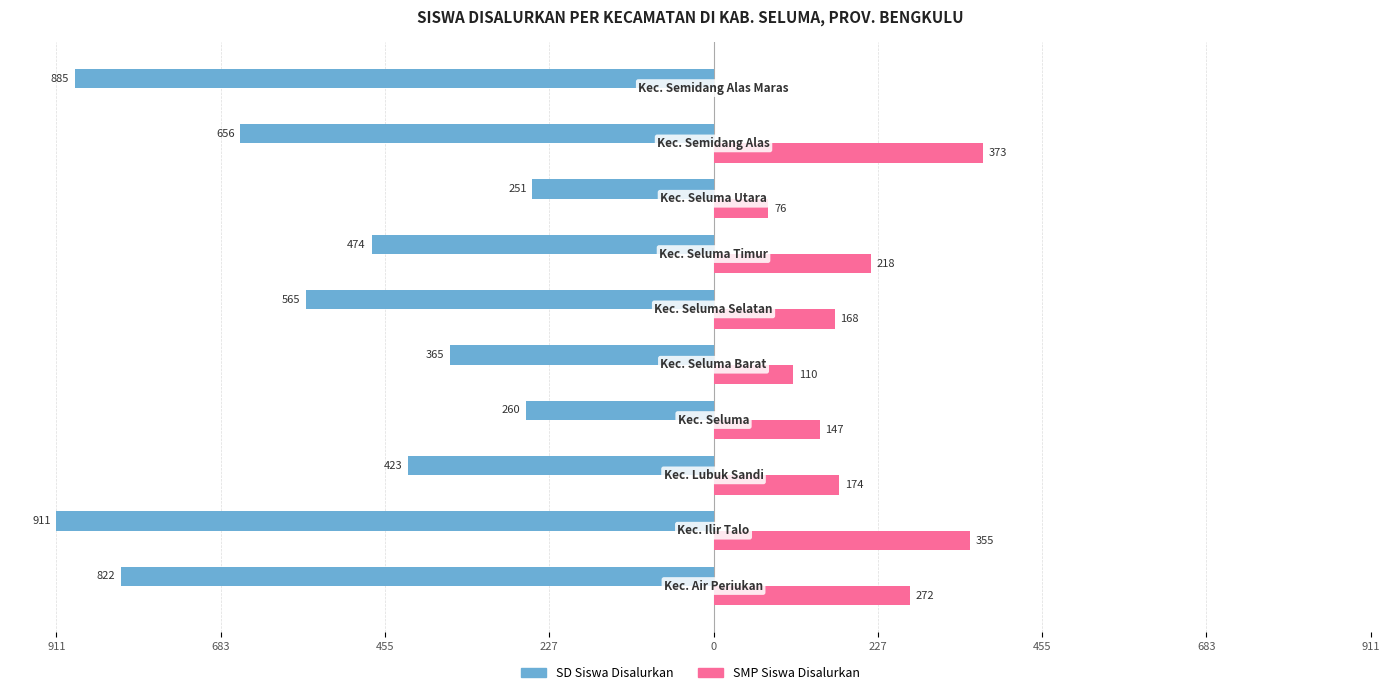

What are all the series names shown in the legend?

SD Siswa Disalurkan, SMP Siswa Disalurkan